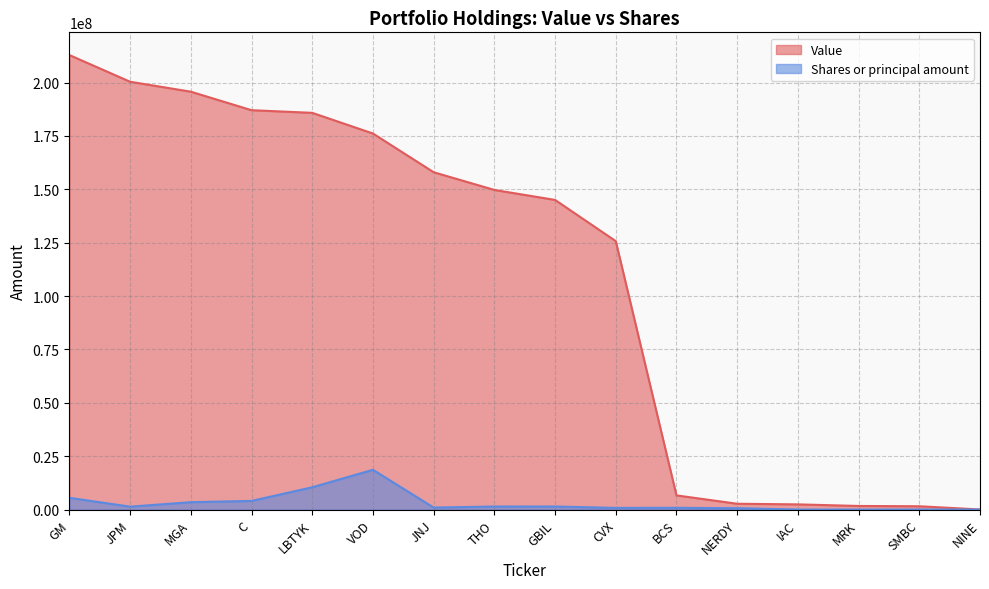

Does the chart have visible grid lines?

Yes